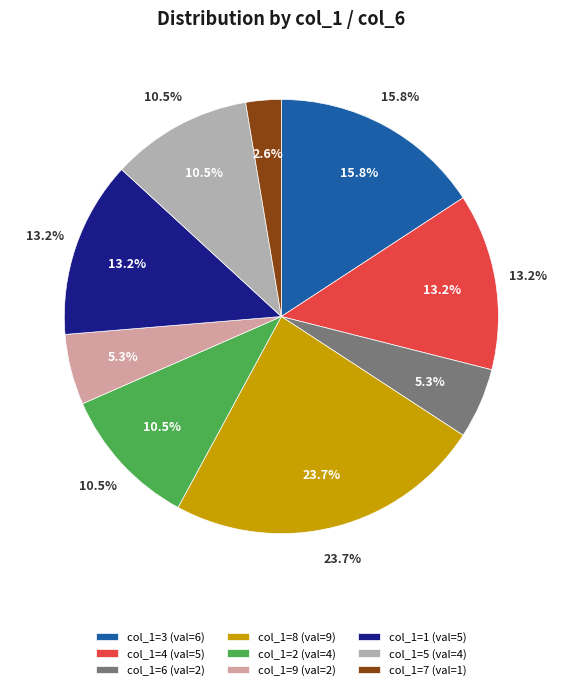

True or false: 2 accounts for 11% of the total.

True